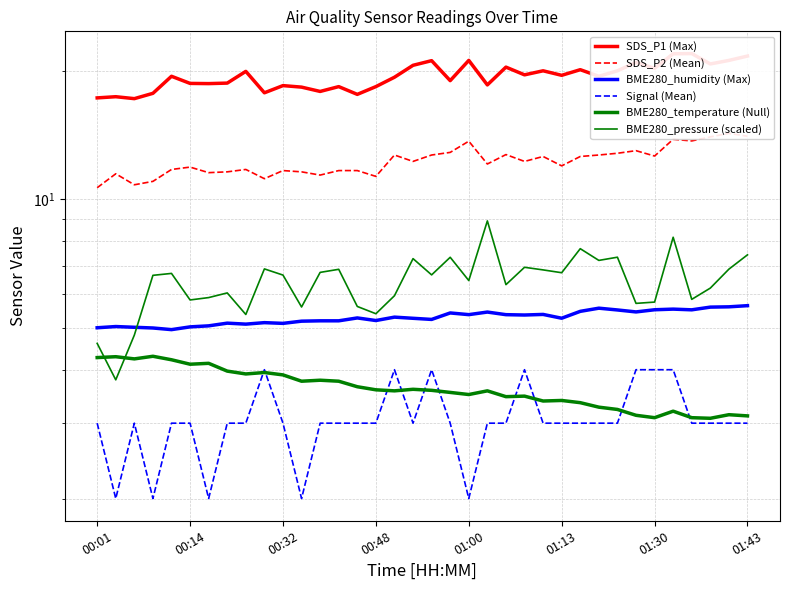

How many lines are shown in the chart?

6